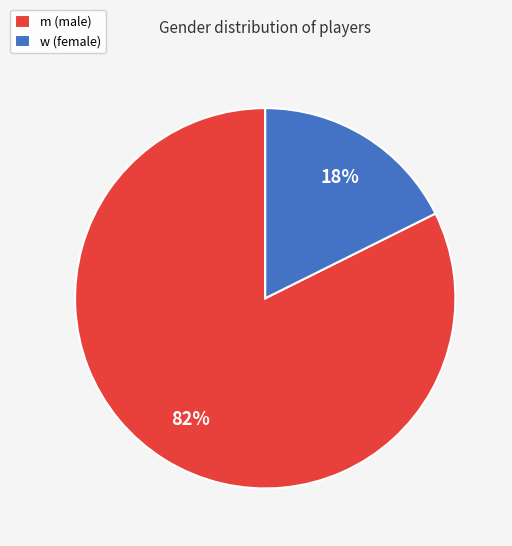

Combined, do w (female) and m (male) account for over 50%?

Yes